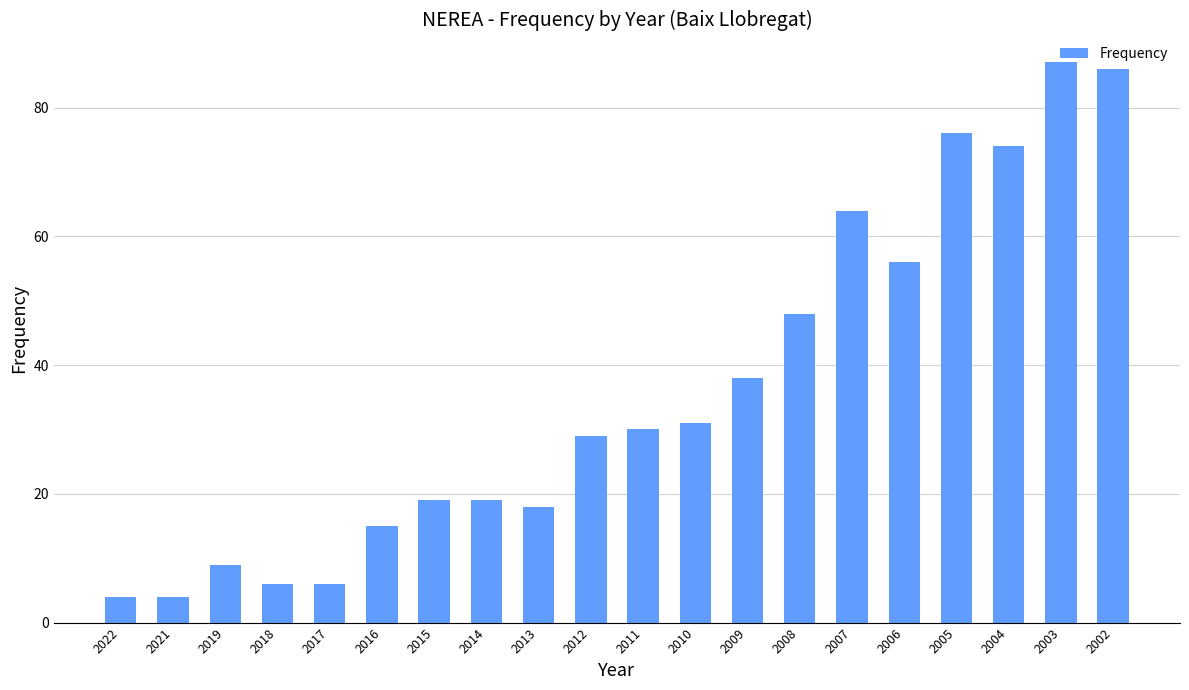

What is the change in value from 2018 to 2013?

+12